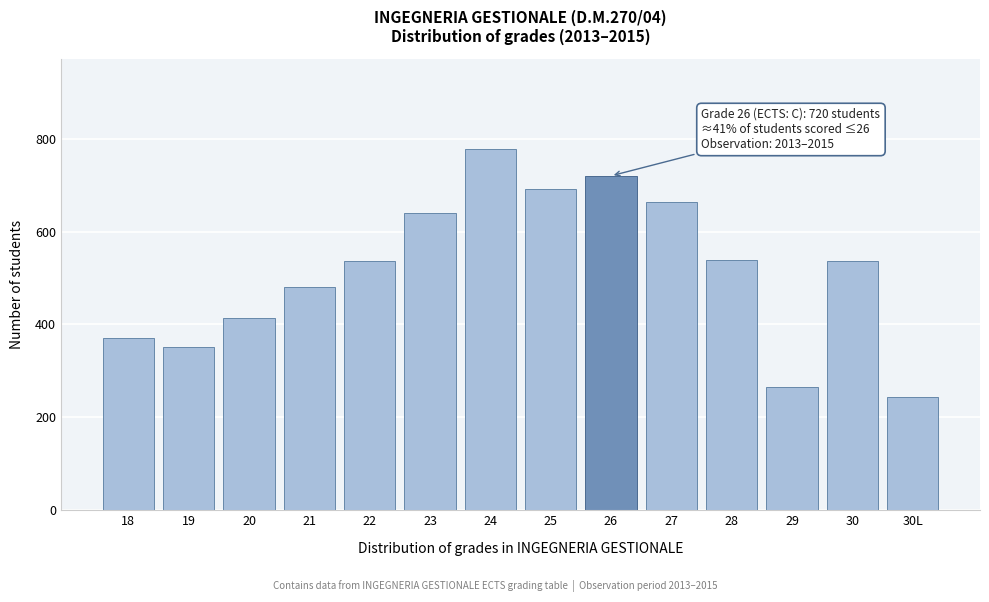

Which label corresponds to the largest value in the chart?

24